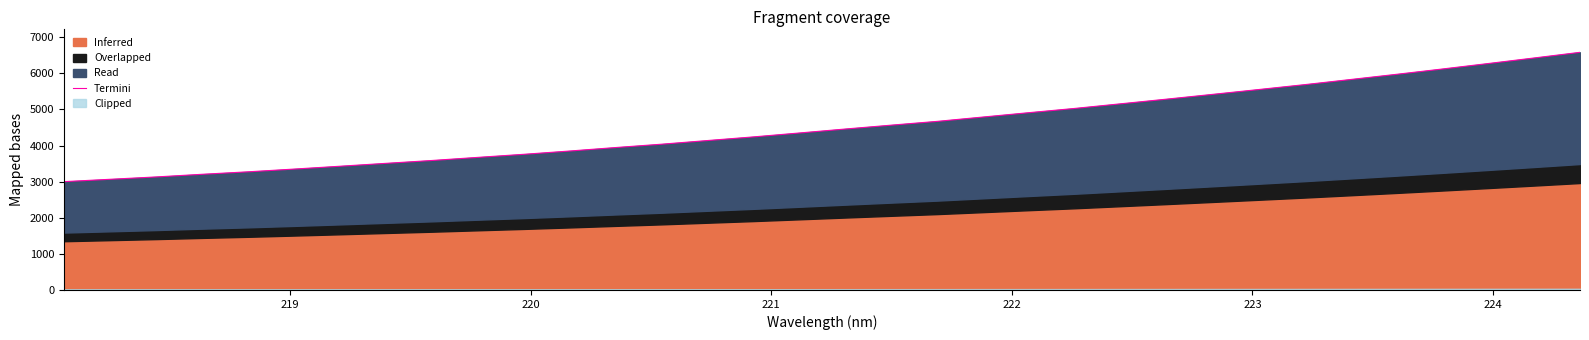

Reading left to right, what are all the values shown in this chart?

3000.5	3065.4	3130.5	3204.0	3272.5	3348.3	3427.1	3507.3	3586.3	3672.6	3757.7	3848.9	3945.3	4037.8	4139.4	4240.2	4348.8	4458.5	4565.6	4670.3	4790.9	4911.7	5029.6	5157.7	5286.6	5418.5	5552.2	5687.2	5829.4	5973.1	6120.6	6272.2	6426.1	6582.5